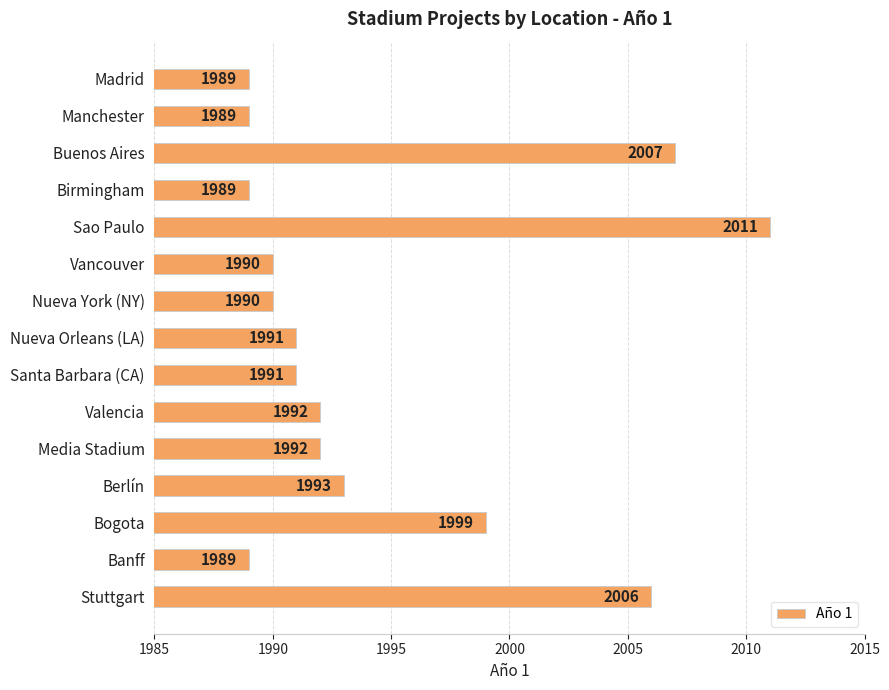

Are the bars horizontal?

Yes